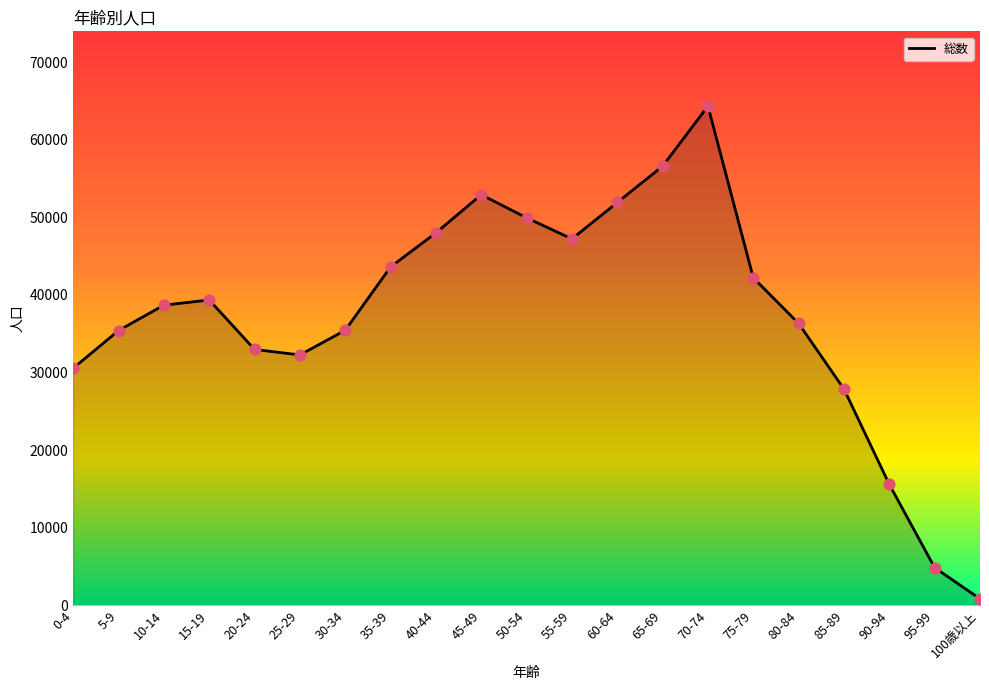

Which has a higher value, 5-9 or 100歳以上?

5-9